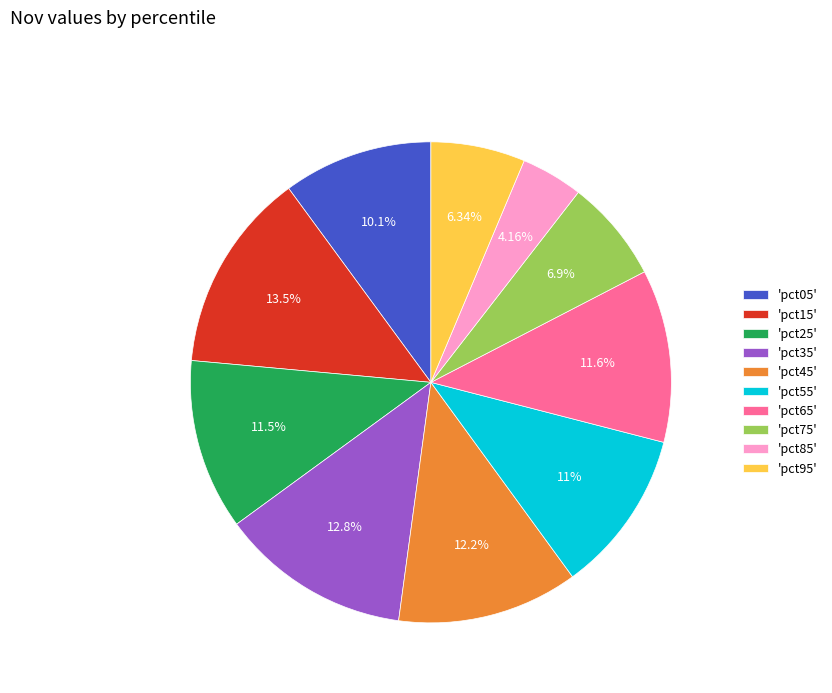

How many slices are in this pie chart?

10